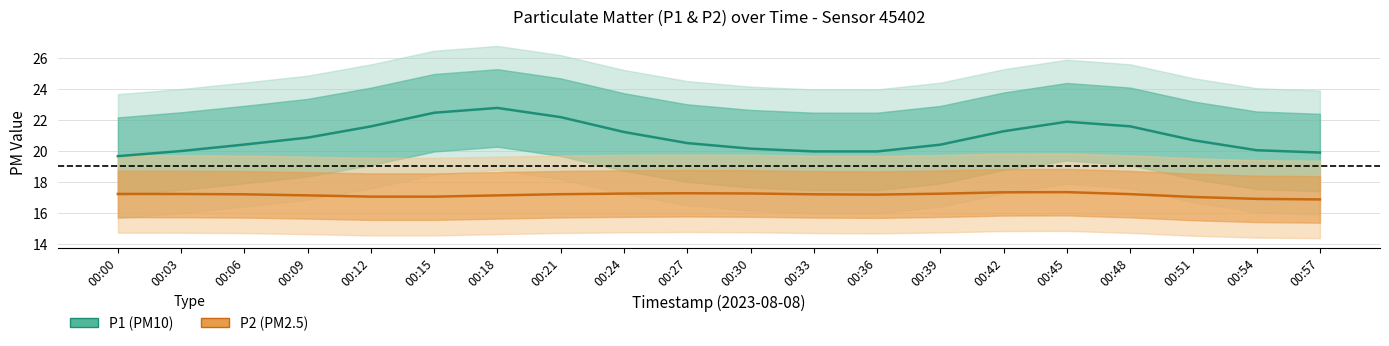

What is the spread (max minus min) of values at 00:21?

5.0